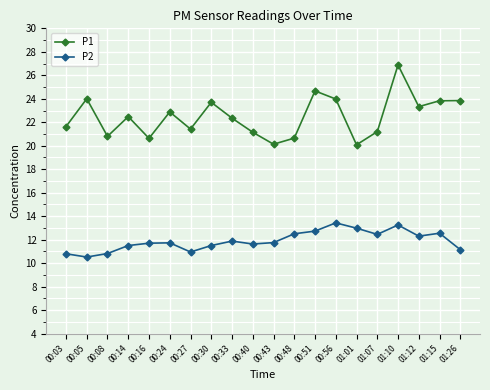

True or false: P2 has more than 0 interior local peaks.

True